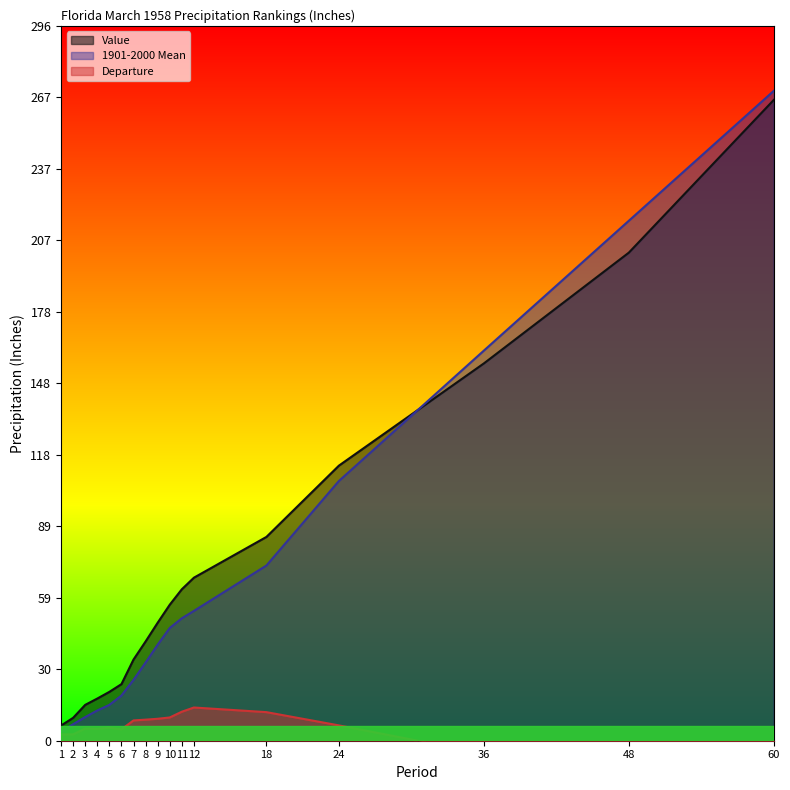

What are all the series names shown in the legend?

Value, 1901-2000 Mean, Departure